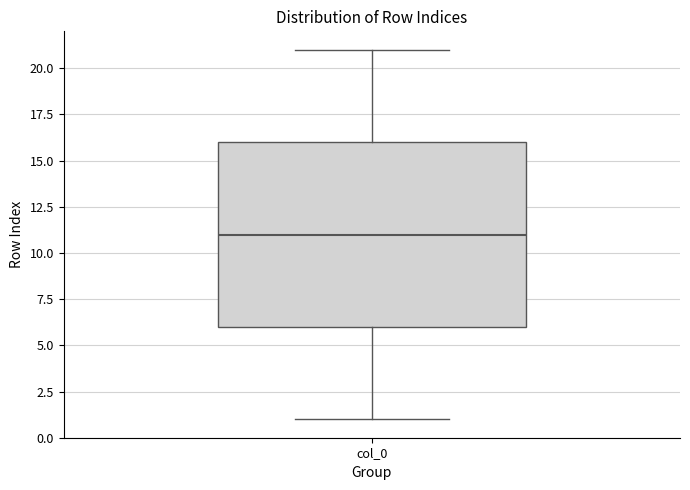

Read this box plot against the y-axis: the position of the median line, the range covered by the box, and the ends of both whiskers. The values are not printed on the chart, so give them approximately, as read against the axis.

median 11, box 6 to 16, whiskers 1 to 21